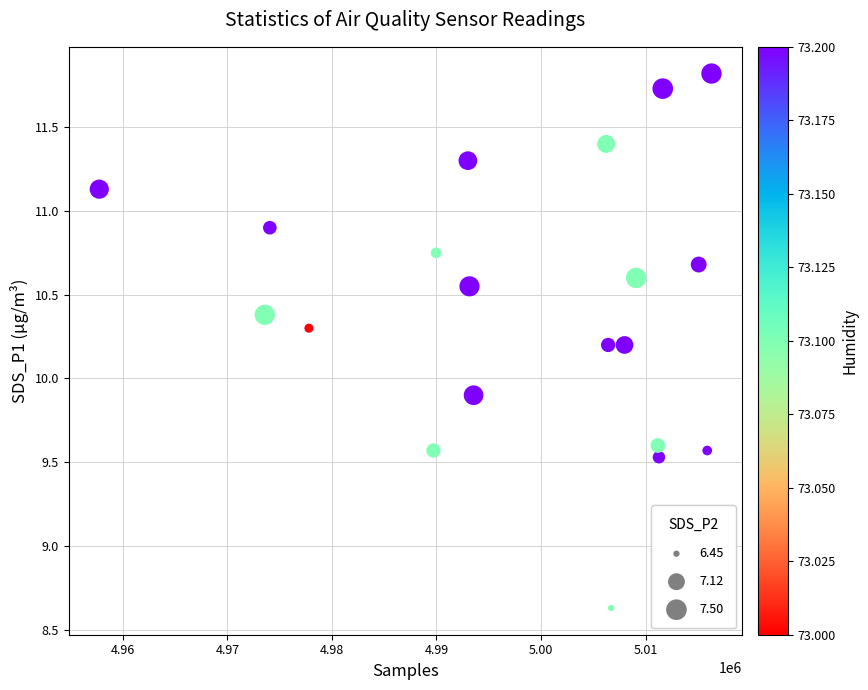

What Y value in the scatter plot is closest to 10?

9.9